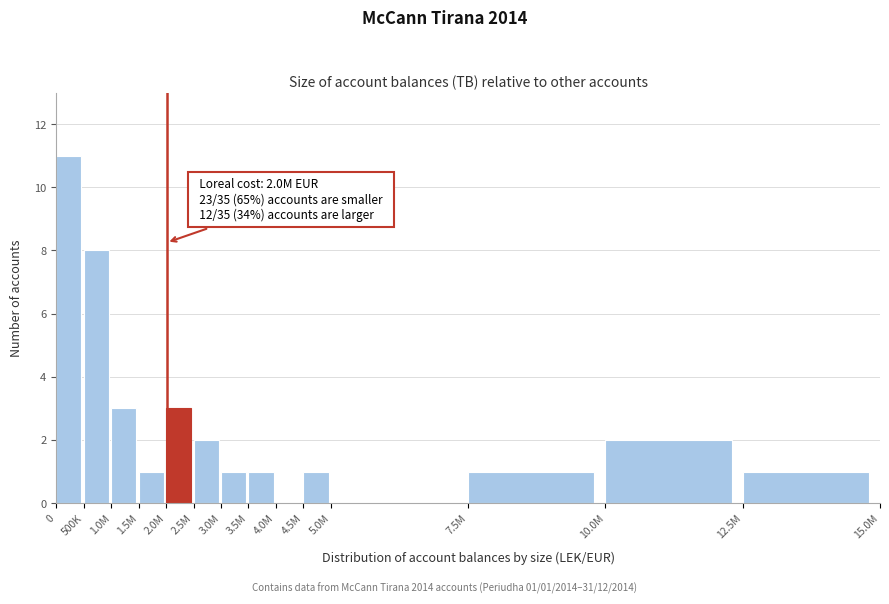

Reading left to right, list all the values displayed in this chart.

0=11	500K=8	1.0M=3	1.5M=1	2.0M=3	2.5M=2	3.0M=1	3.5M=1	4.0M=0	4.5M=1	5.0M=0	7.5M=1	10.0M=2	12.5M=1